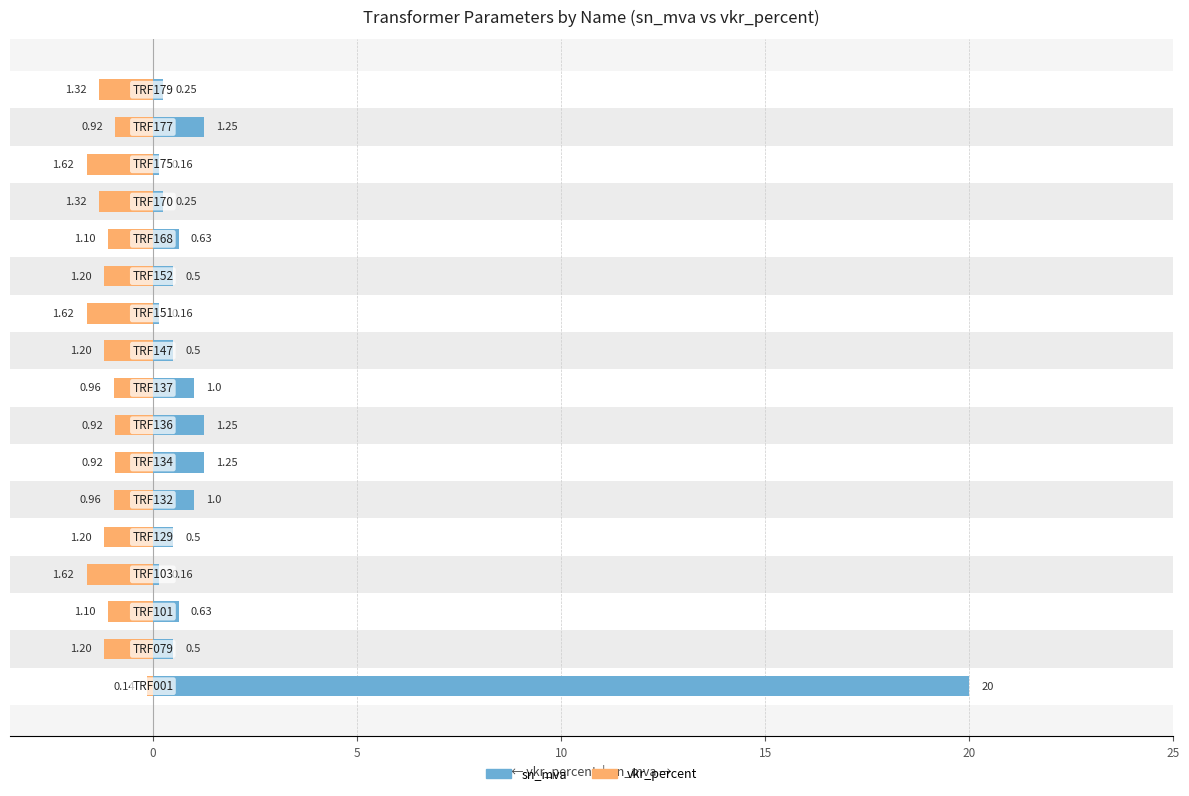

What are all the series names shown in the legend?

sn_mva, vkr_percent